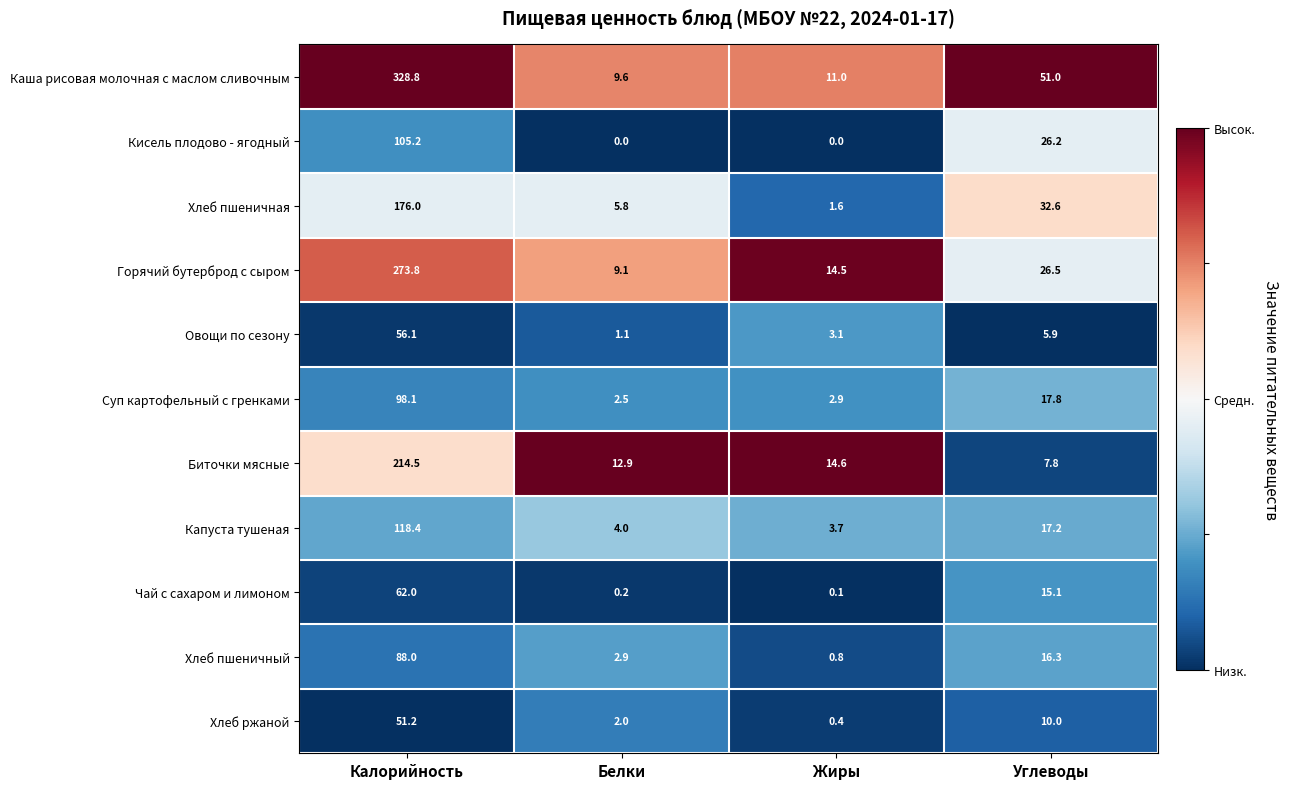

What is the difference between the maximum and minimum values in the Кисель плодово - ягодный series?

105.2